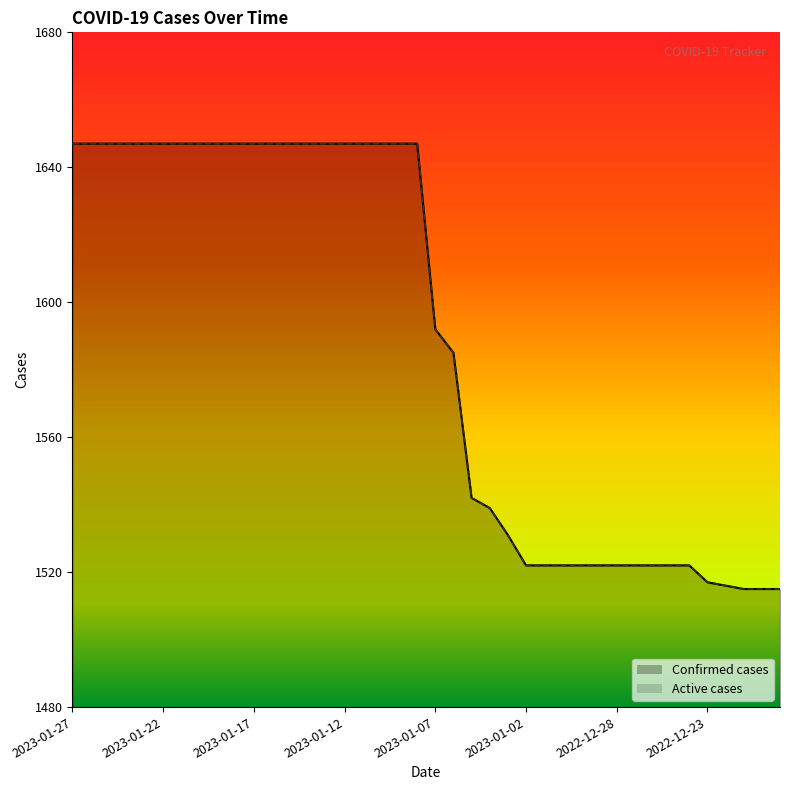

What position from the left is 2022-12-20?

39